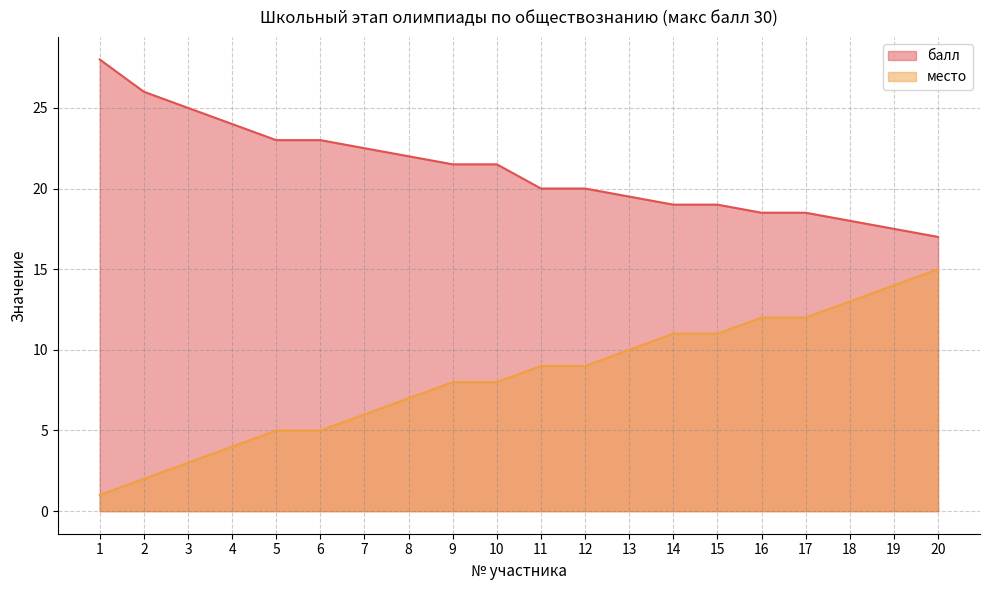

Rank the series at 15 from highest to lowest value.

балл, место